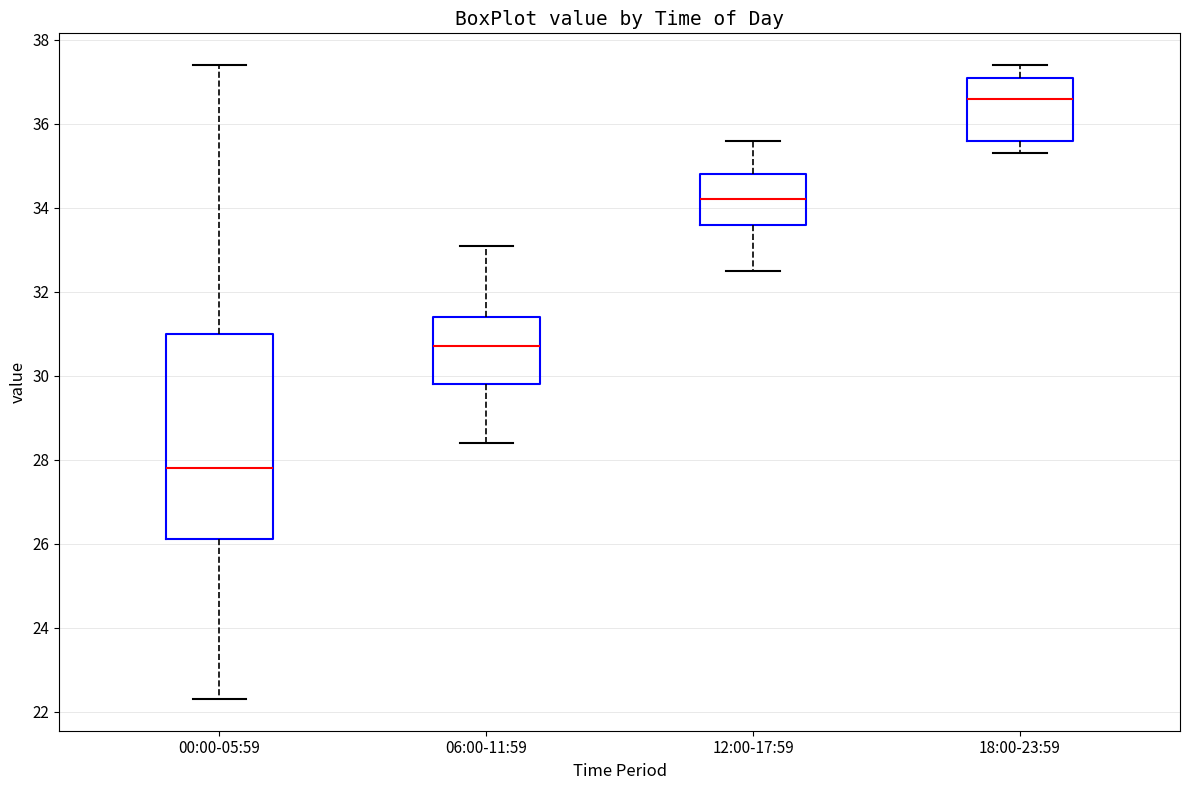

Which box has the lowest median line?

00:00-05:59